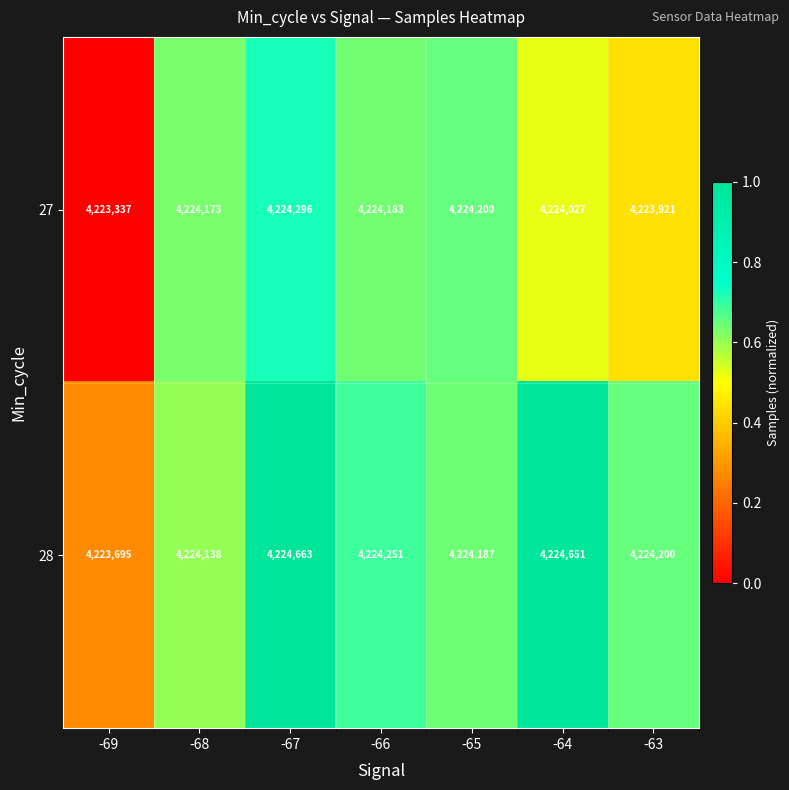

Which series has the largest range (max minus min)?

28